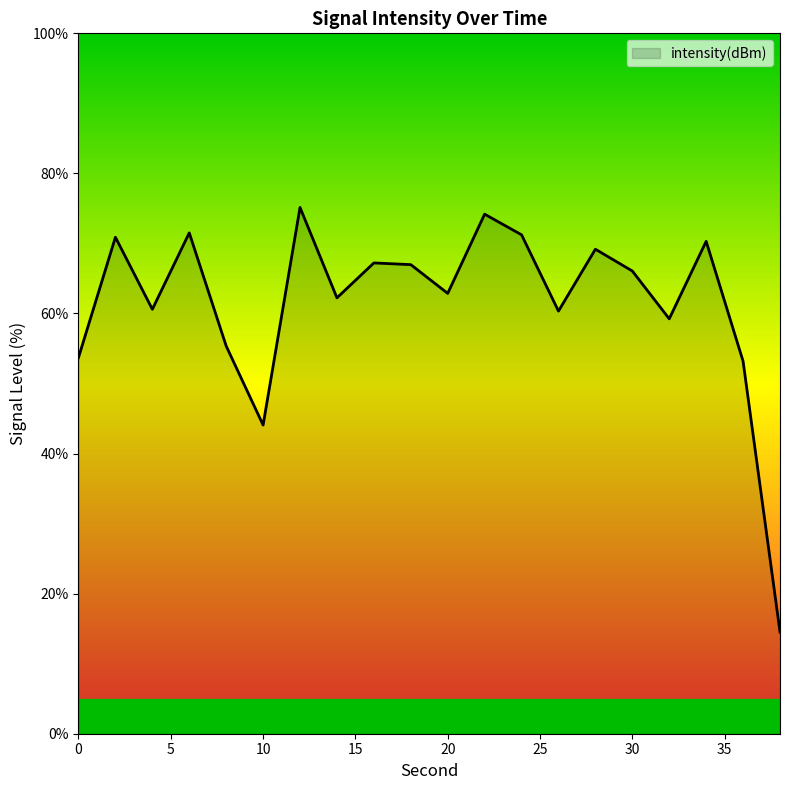

What is the difference between the maximum and minimum values?

60.6